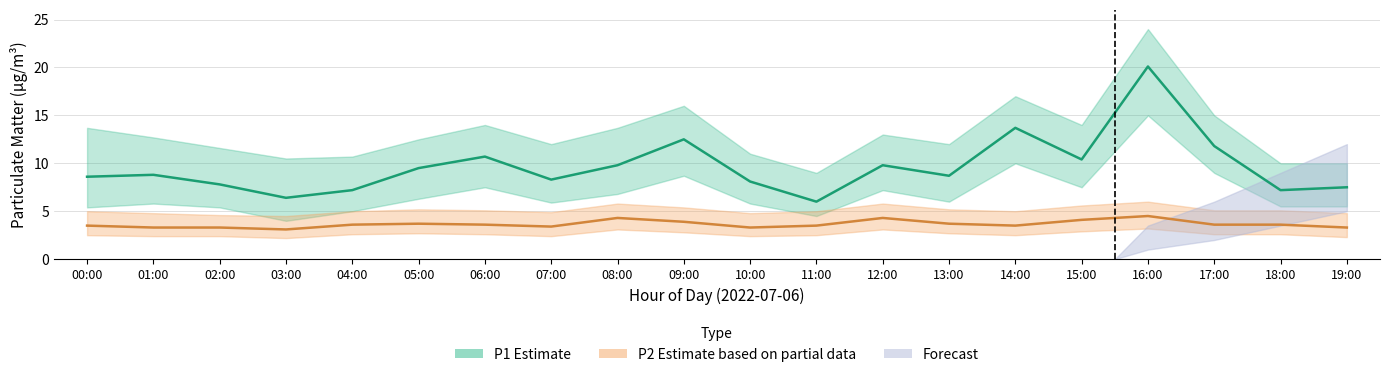

True or false: P2_lower and P2 intersect in this chart.

False